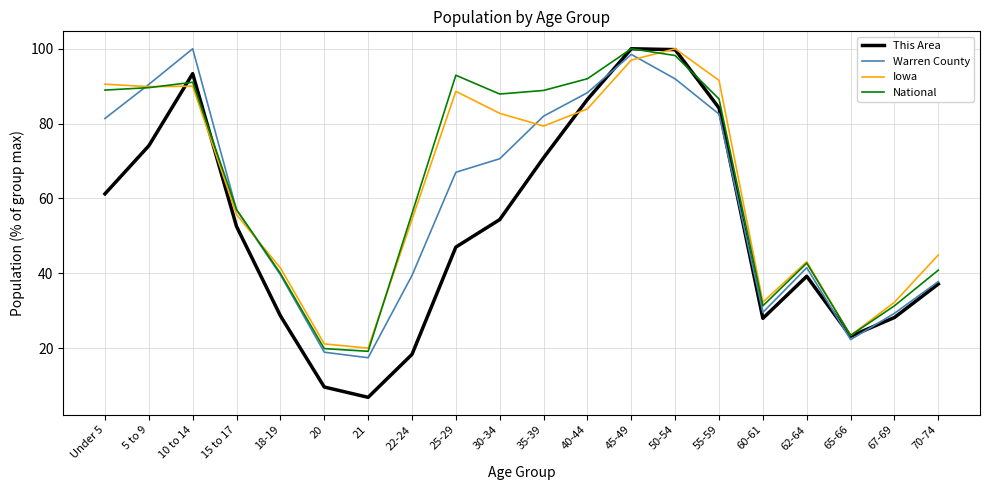

The value of Iowa at 10 to 14 is 90.0. True or false?

True